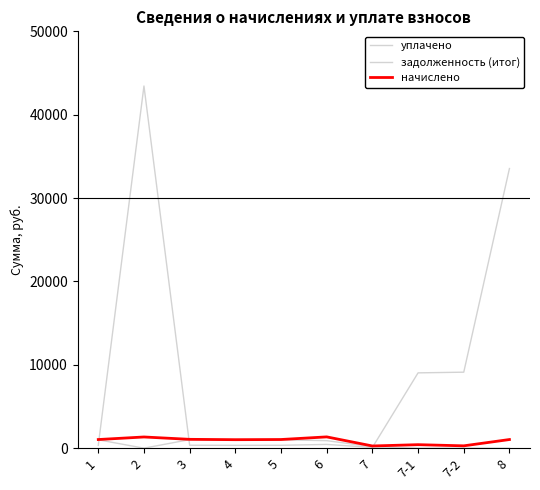

Does the chart display data point markers on the line(s)?

No